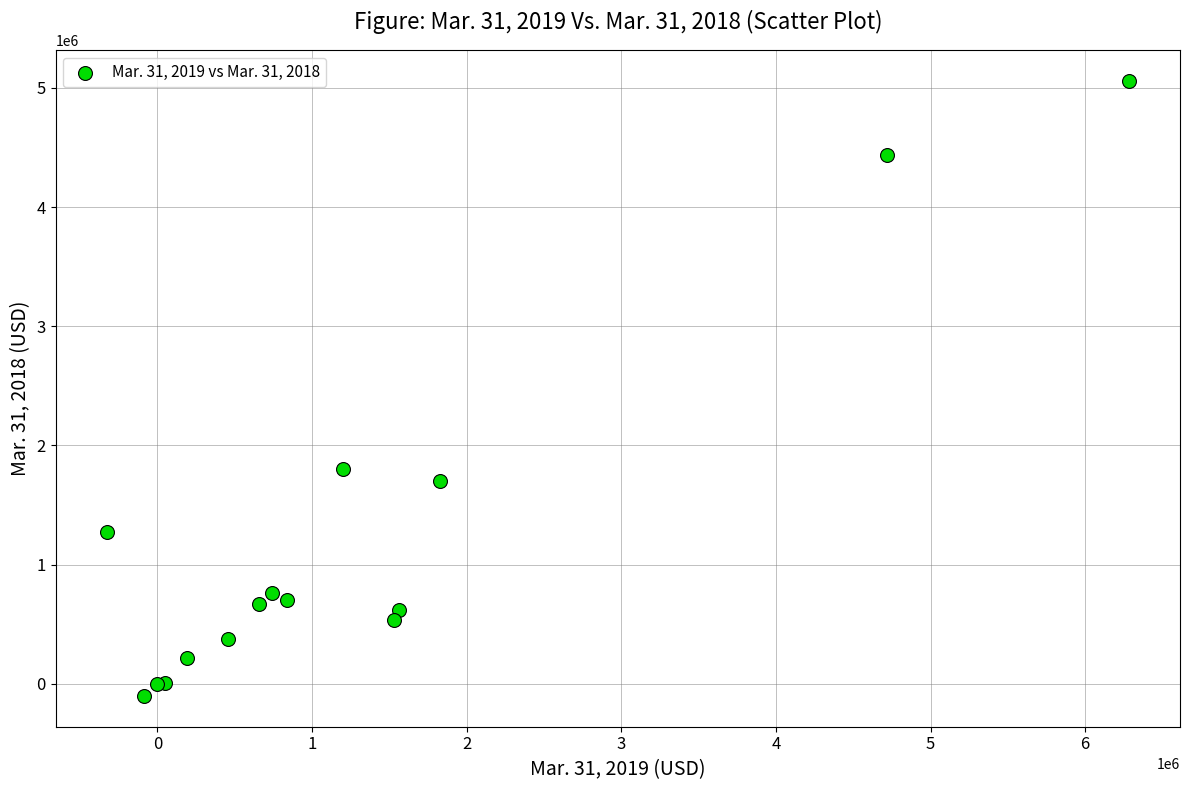

What Y value in the scatter plot is closest to 2479354?

1803974